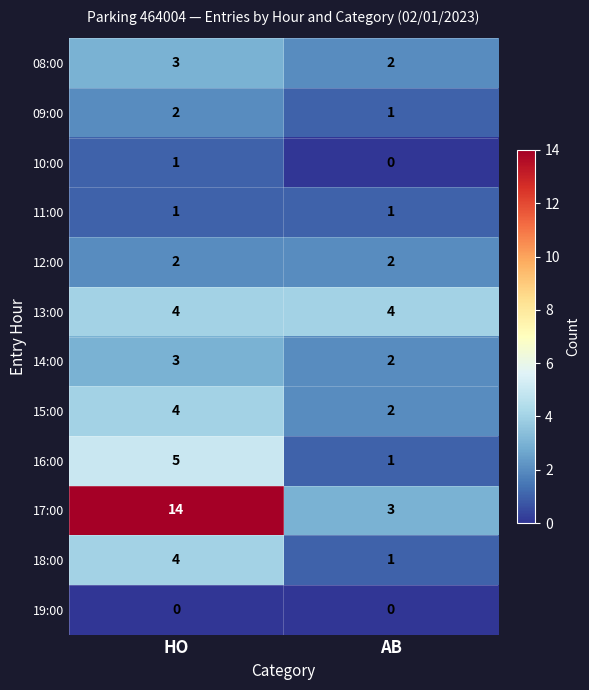

At which category is the sum across all series the highest?

HO